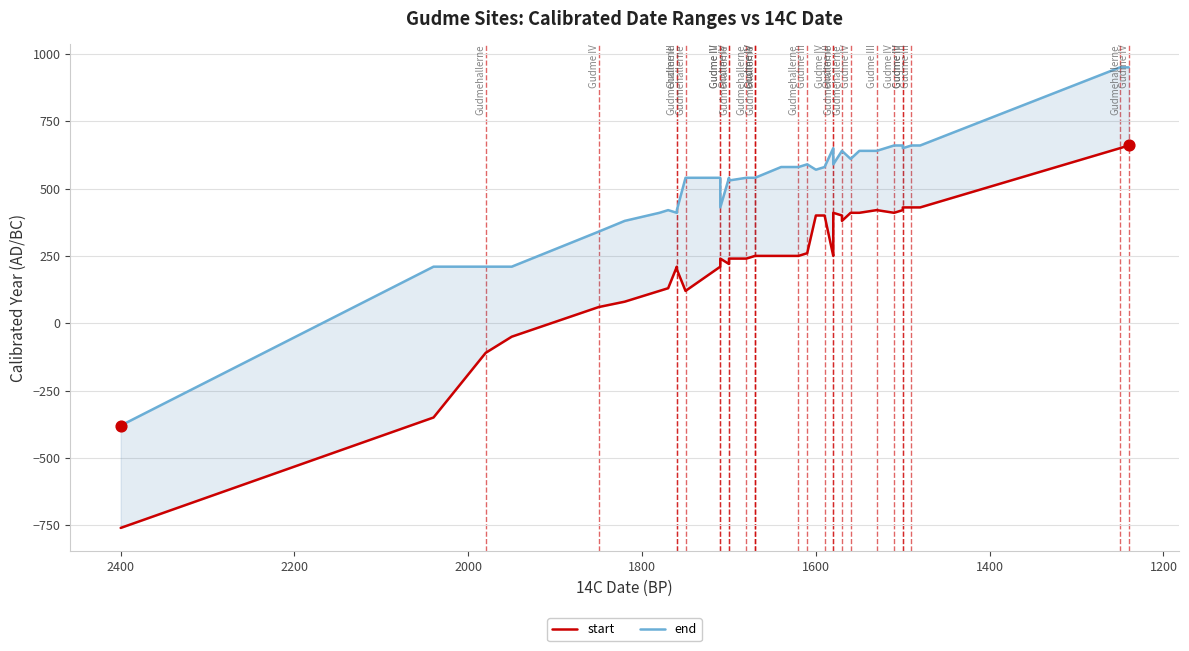

Which series has the largest Y range (max minus min)?

start